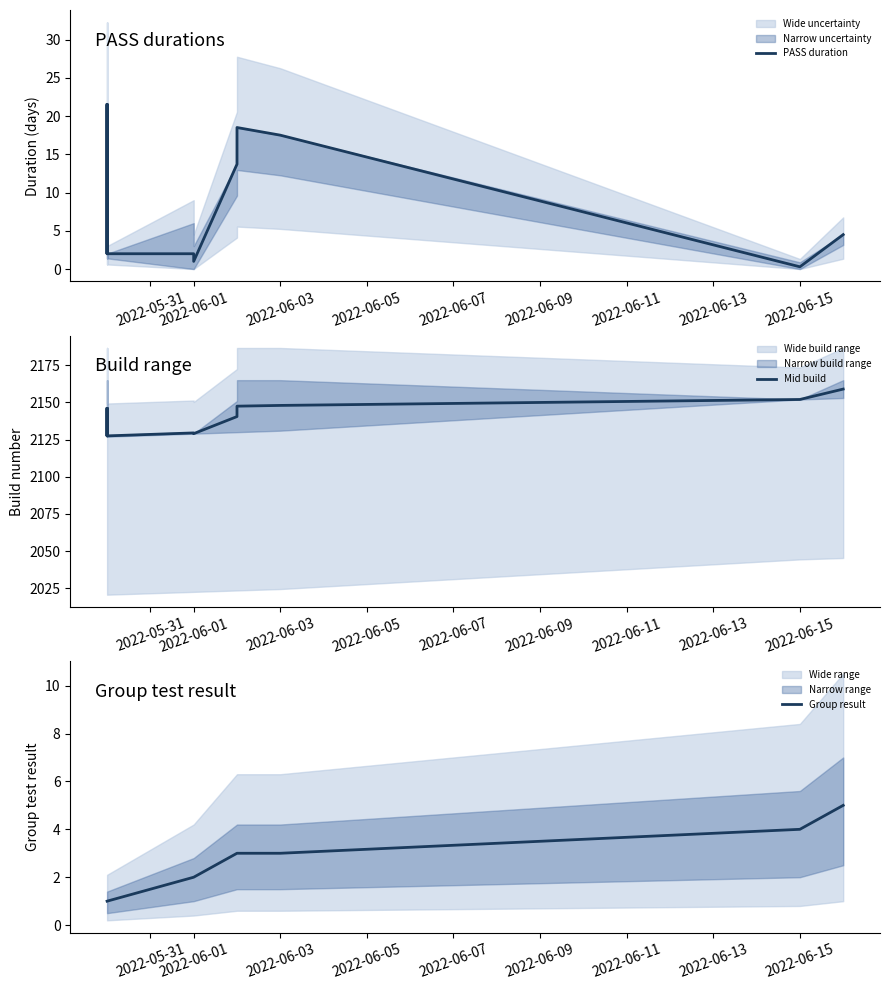

Is this an area chart (filled region under the line)?

No